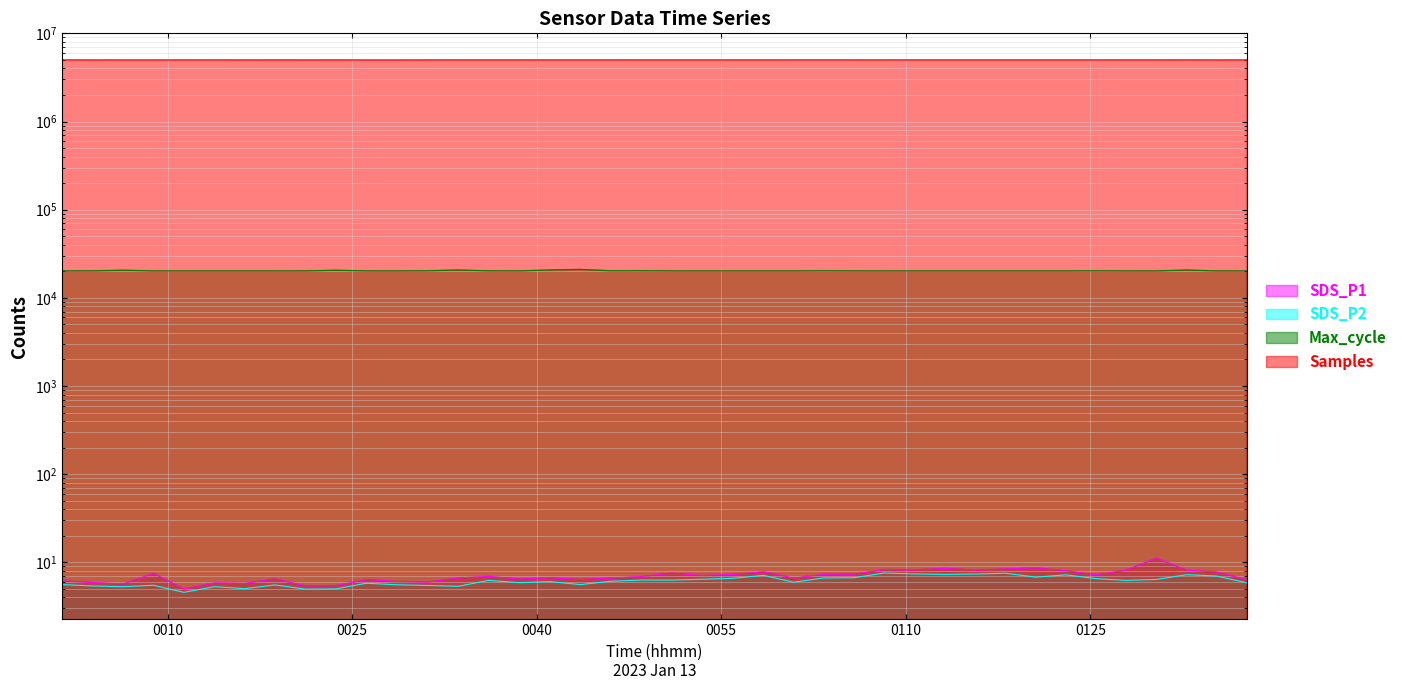

What is the difference between the maximum and second lowest values in the SDS_P2 series?

2.6